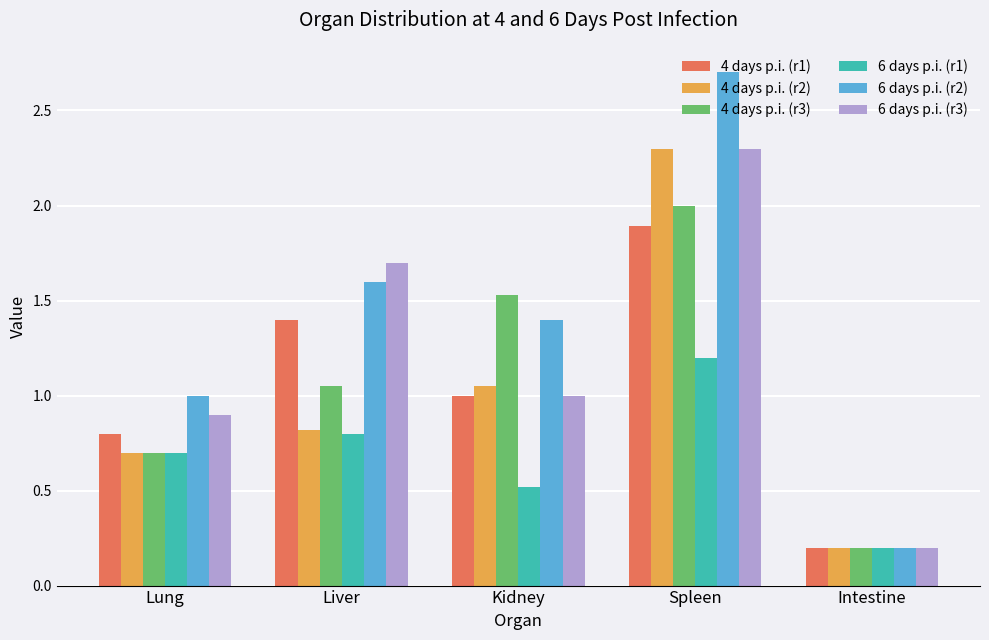

List the labels in order of 4 days p.i. (r3) value, smallest first.

Intestine, Lung, Liver, Kidney, Spleen